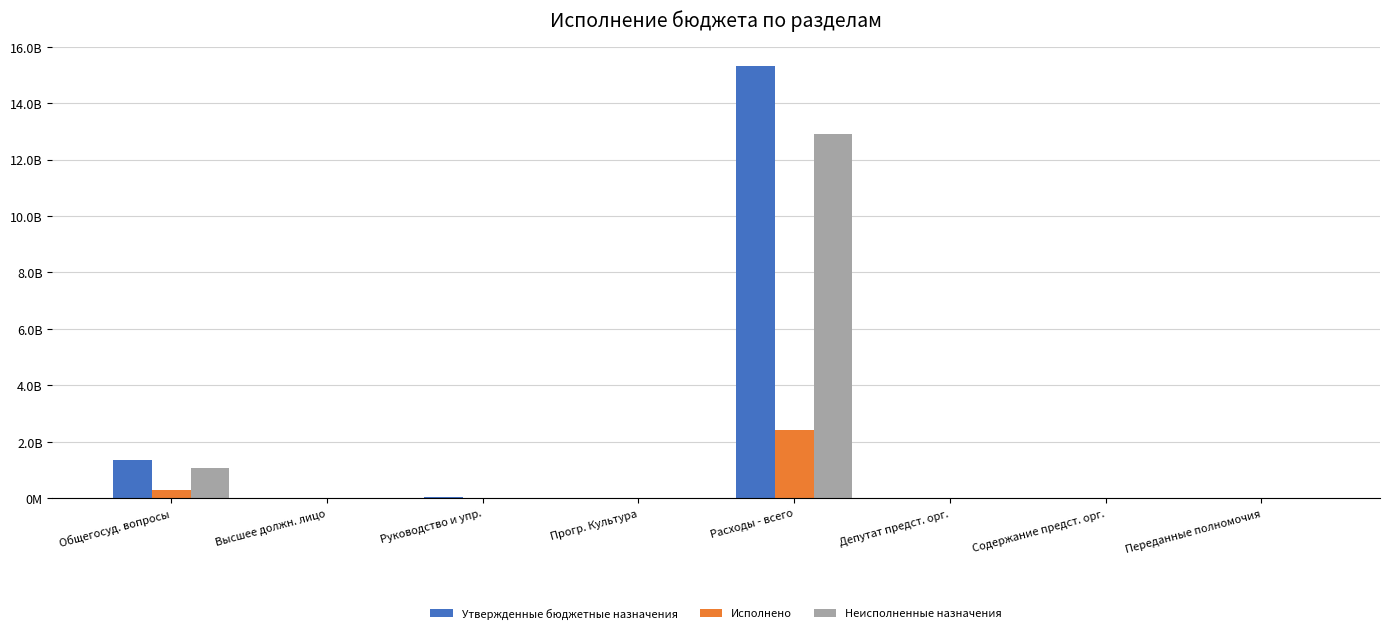

Which series has the widest spread of values?

Утвержденные бюджетные назначения